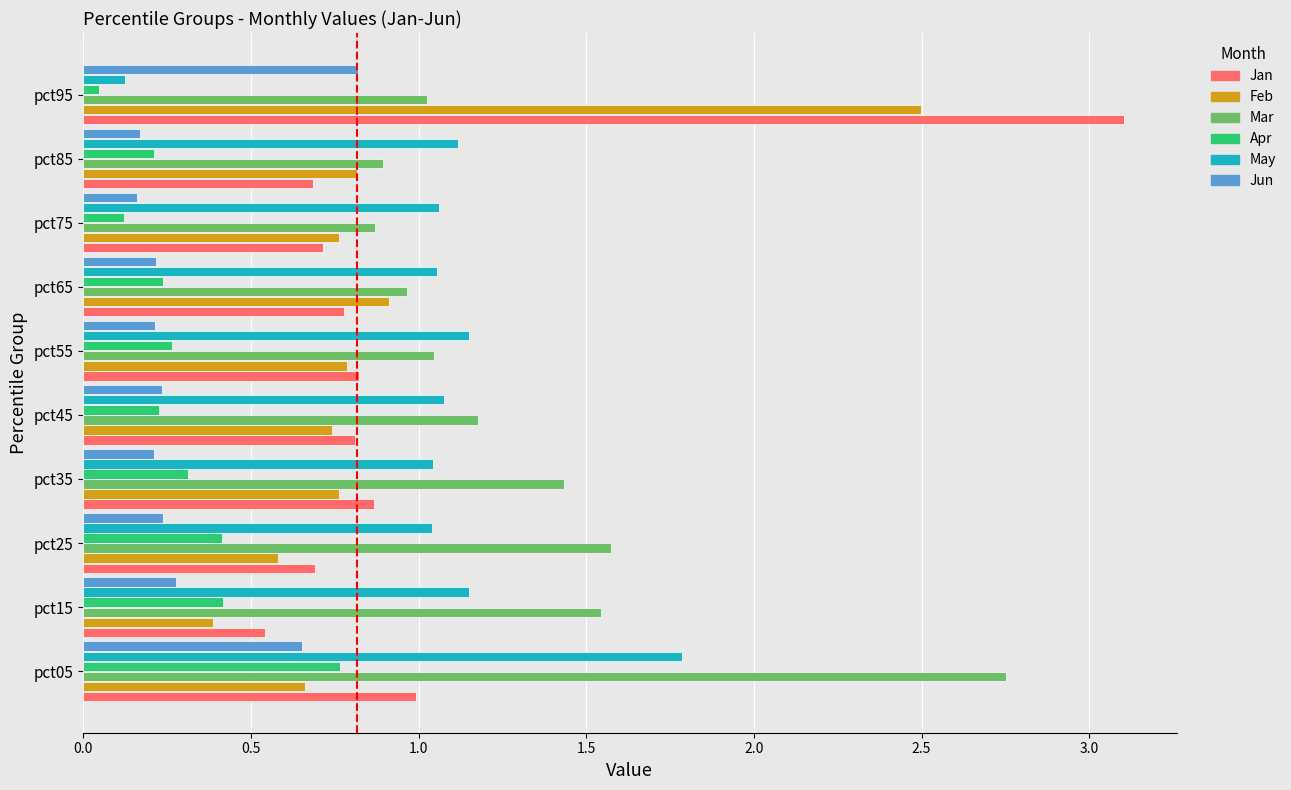

Between pct85 and pct95, which series saw the biggest shift?

Jan